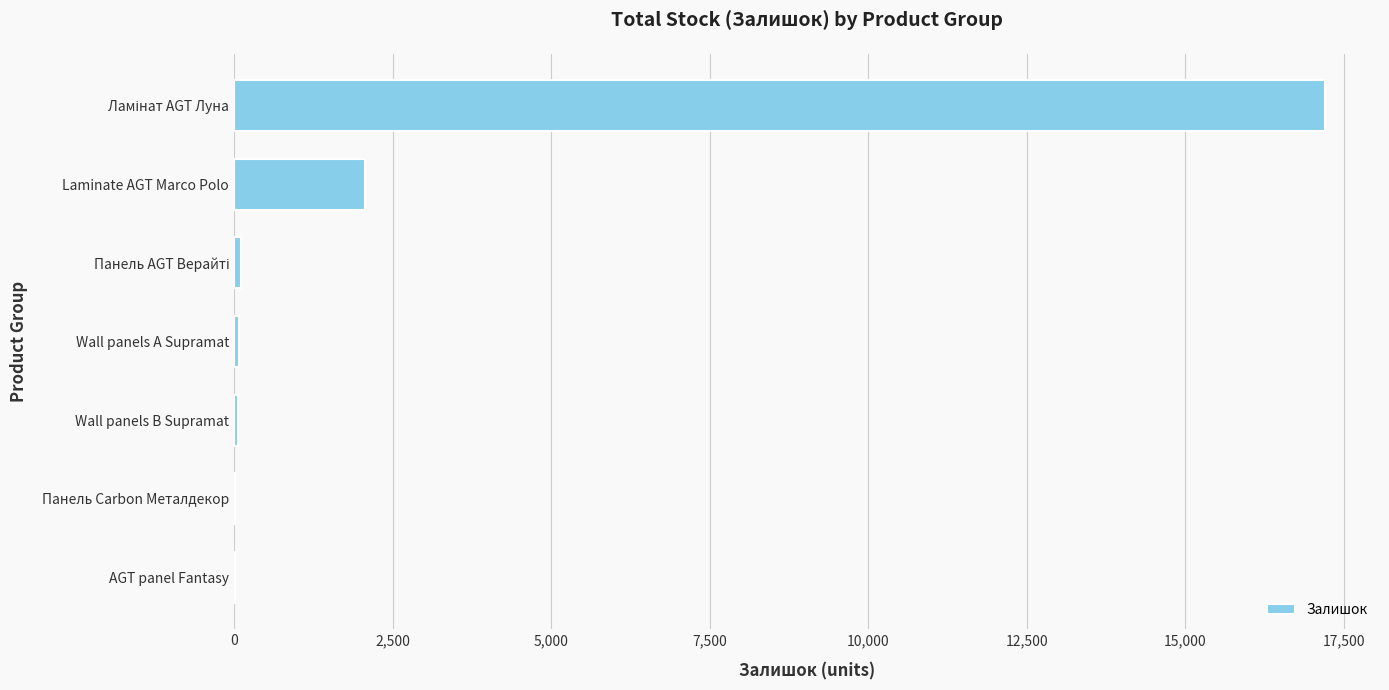

What is the sum of all values?

19578